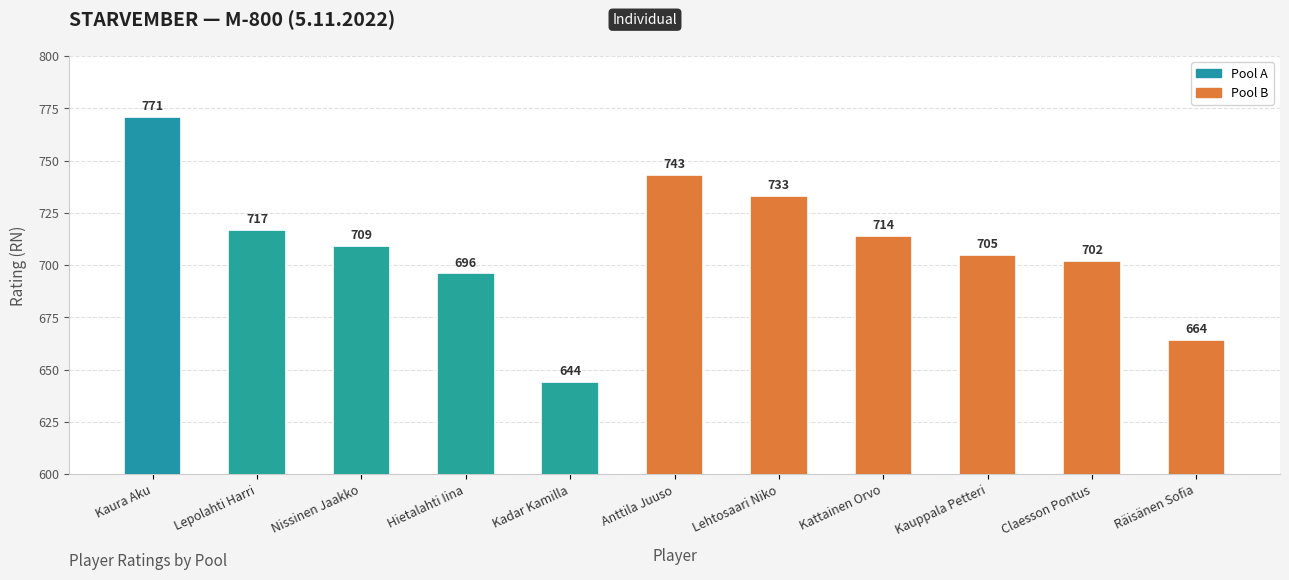

Reading left to right, list all the values displayed in this chart.

771	717	709	696	644	743	733	714	705	702	664